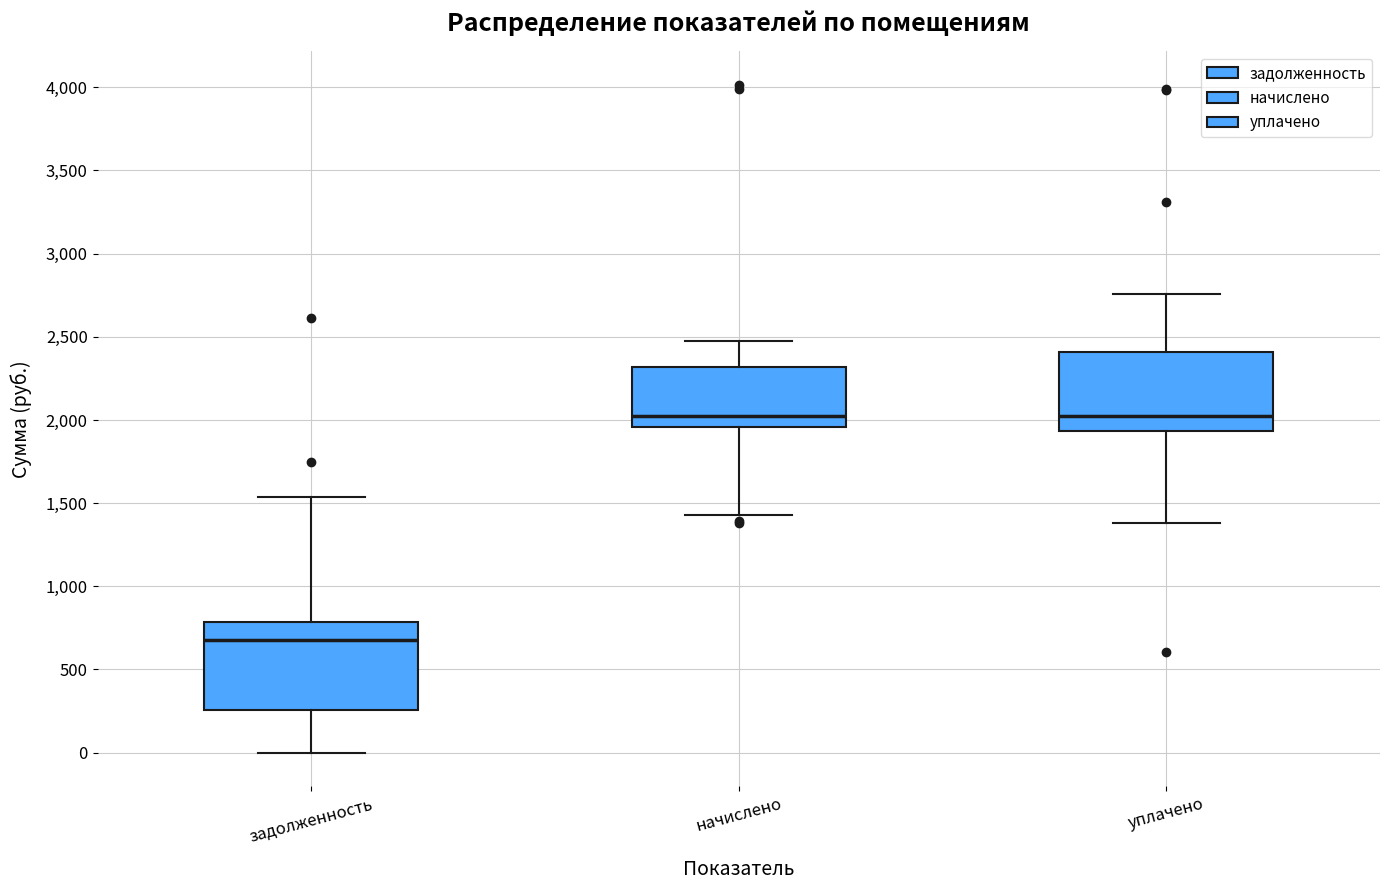

Where does the lower whisker of the box for начислено end on the y-axis? The values are not printed on the chart, so give them approximately, as read against the axis.

1450